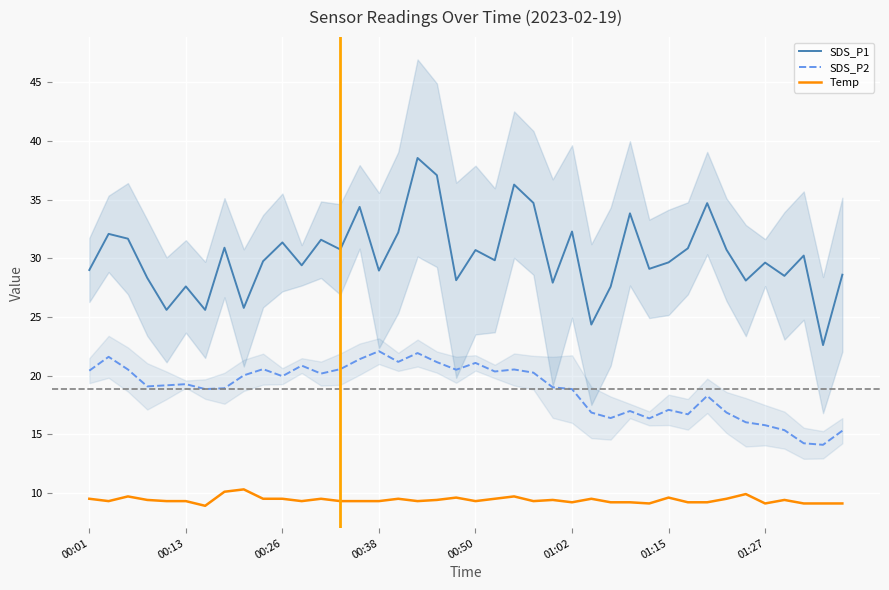

True or false: Temp has more than 2 points higher than both neighbors.

True